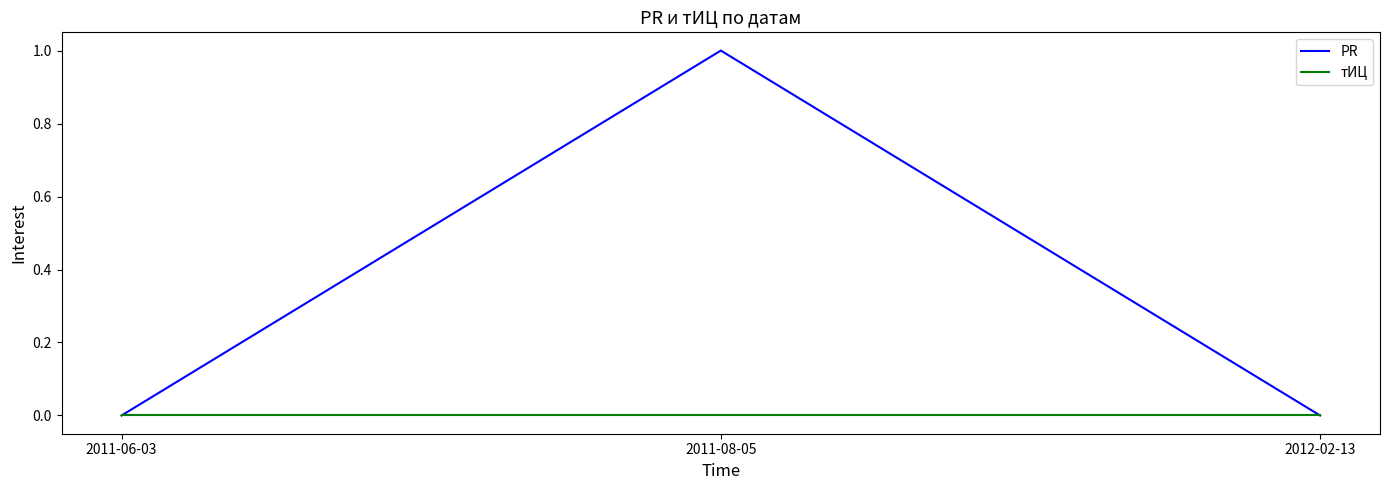

Rank the series by their maximum value, from lowest to highest.

тИЦ, PR